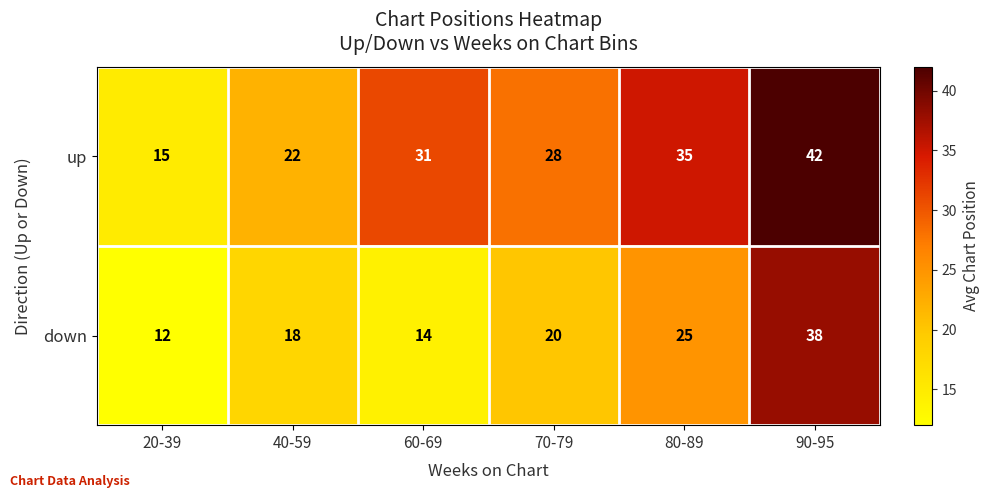

What is the average value of the down series?

21